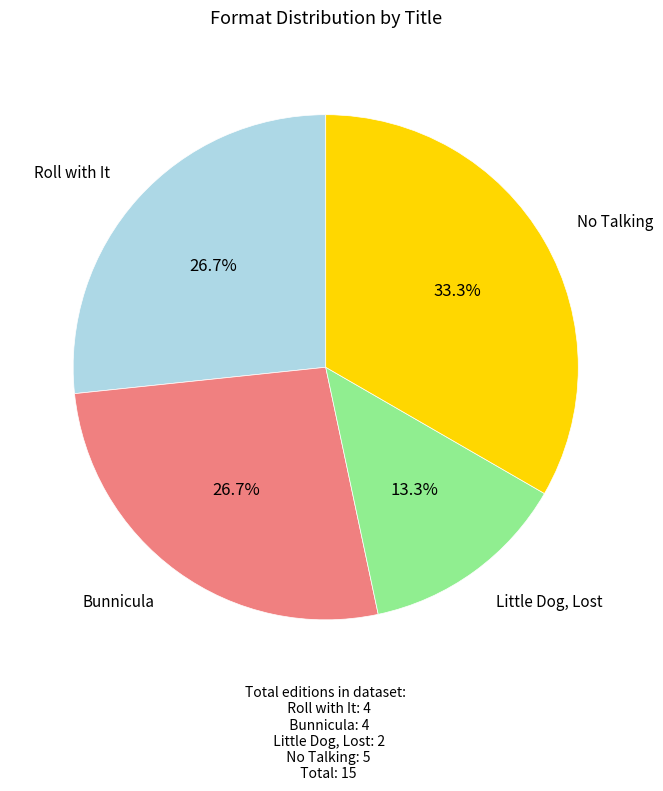

Does Roll with It represent more than half of the total?

No